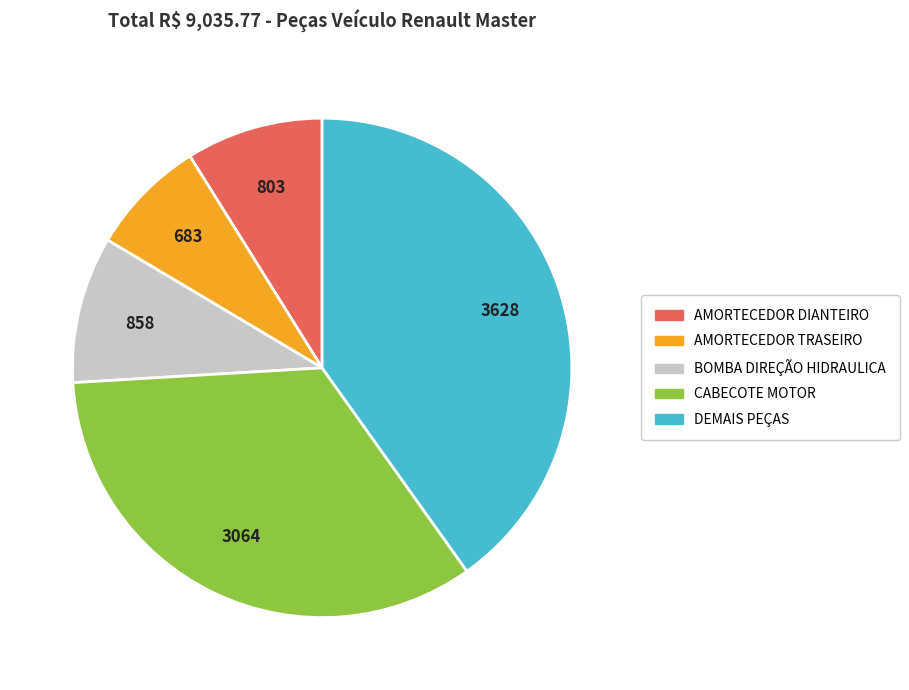

Does any single category account for the majority?

No